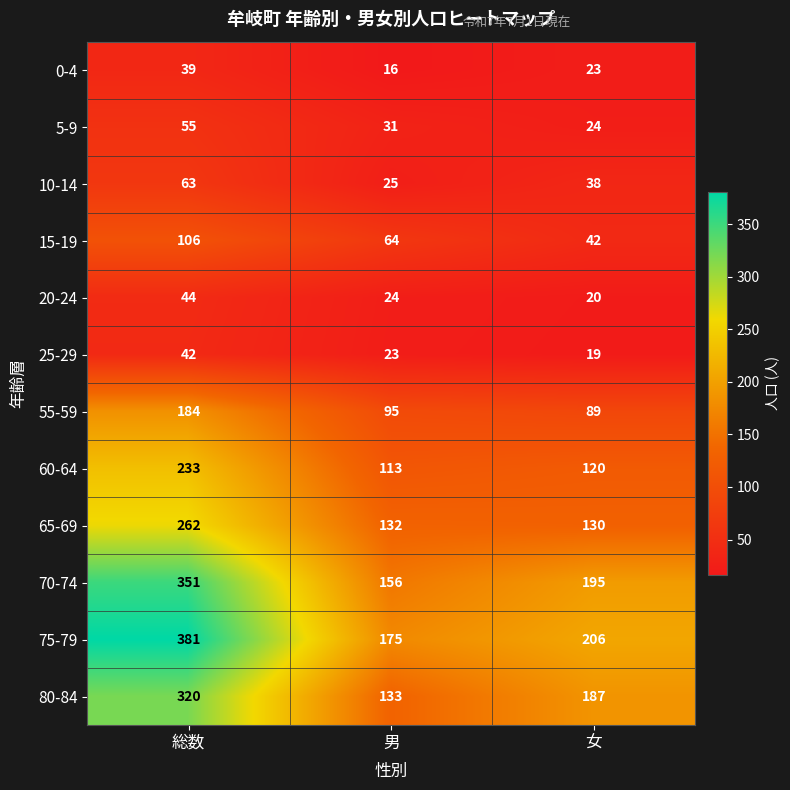

What is the difference between the highest and lowest values at 総数?

342